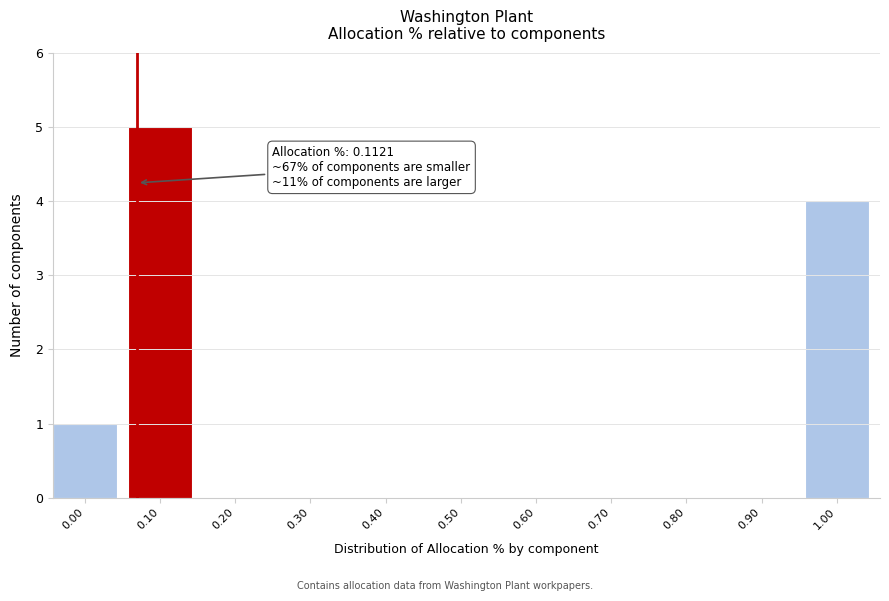

Reading left to right, what are all the values shown in this chart?

0.00=1	0.10=5	0.20=0	0.30=0	0.40=0	0.50=0	0.60=0	0.70=0	0.80=0	0.90=0	1.00=4